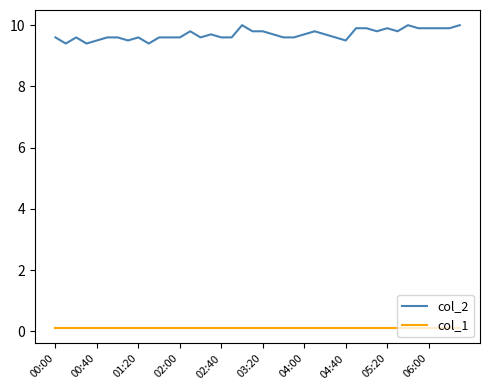

True or false: col_2 has more than 0 interior local peaks.

True